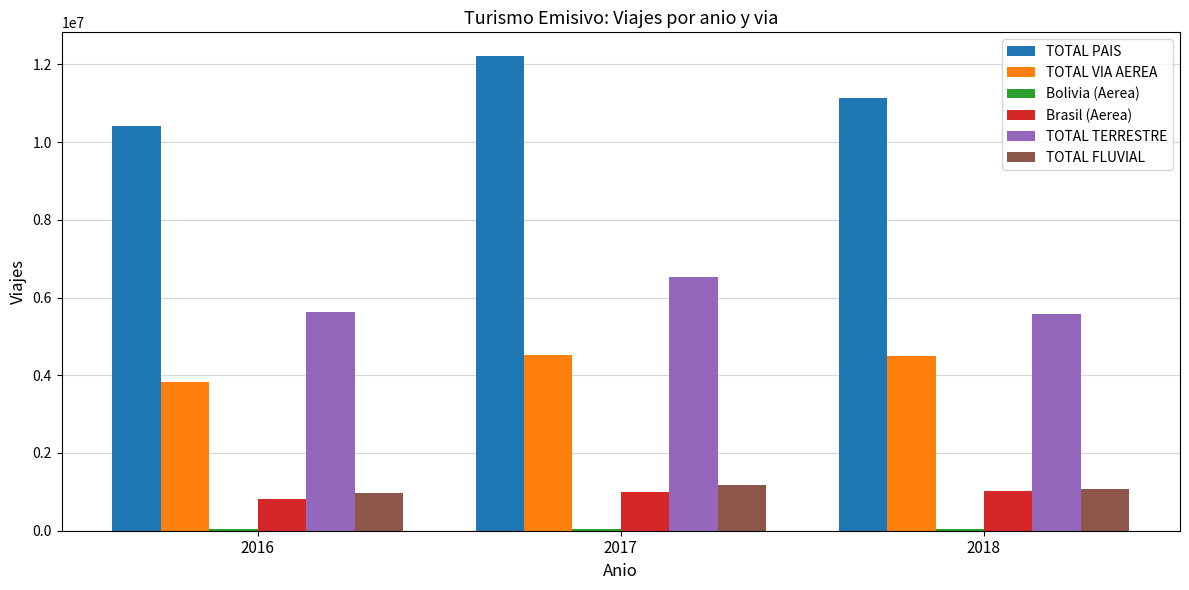

List the labels in order of TOTAL PAIS value, smallest first.

2016, 2018, 2017